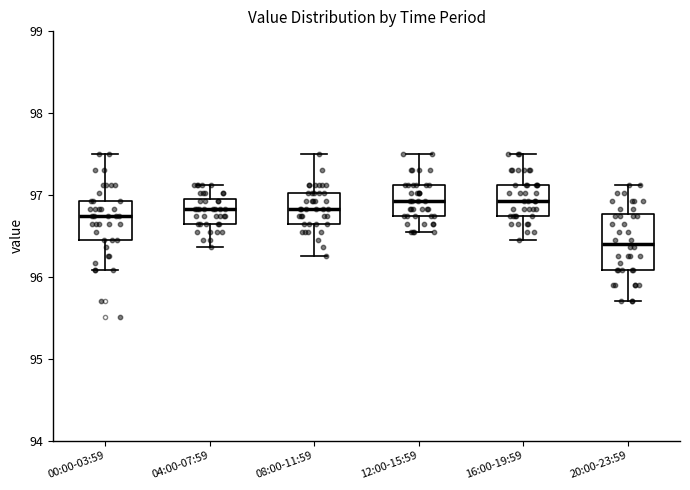

Reading left to right, read every box against the y-axis: the position of its median line, the range the box covers, and the ends of its whiskers. The values are not printed on the chart, so give them approximately, as read against the axis.

00:00-03:59: median 96.7, box 96.5 to 96.9, whiskers 96.1 to 97.5
04:00-07:59: median 96.8, box 96.6 to 97.0, whiskers 96.4 to 97.1
08:00-11:59: median 96.8, box 96.6 to 97.0, whiskers 96.3 to 97.5
12:00-15:59: median 96.9, box 96.7 to 97.1, whiskers 96.6 to 97.5
16:00-19:59: median 96.9, box 96.7 to 97.1, whiskers 96.5 to 97.5
20:00-23:59: median 96.4, box 96.1 to 96.8, whiskers 95.7 to 97.1